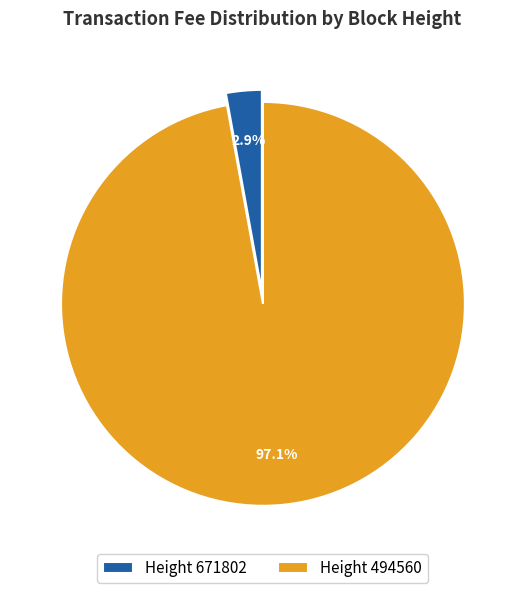

Which slice is the smallest?

Height 671802